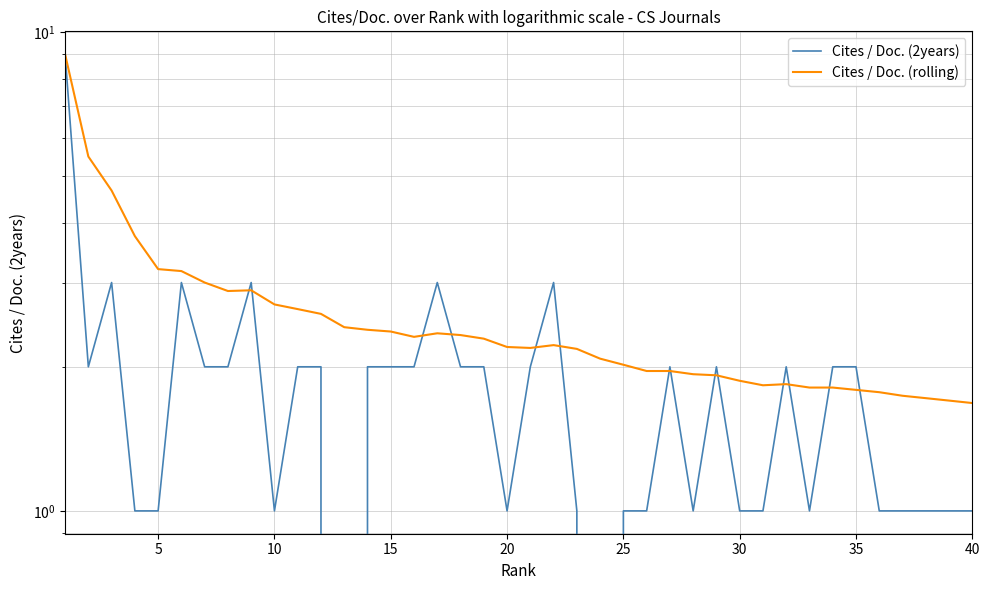

What are all the series names shown in the legend?

Cites / Doc. (2years), Cites / Doc. (rolling)